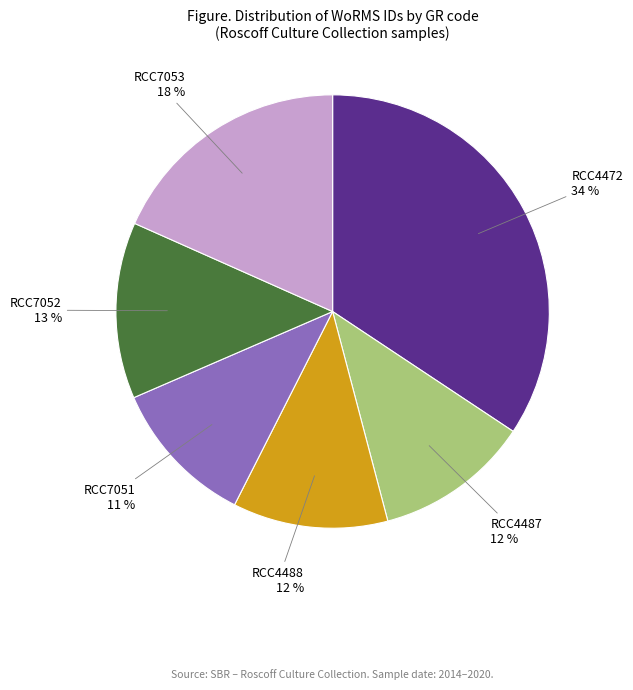

Is there any slice that represents more than half of the pie?

No